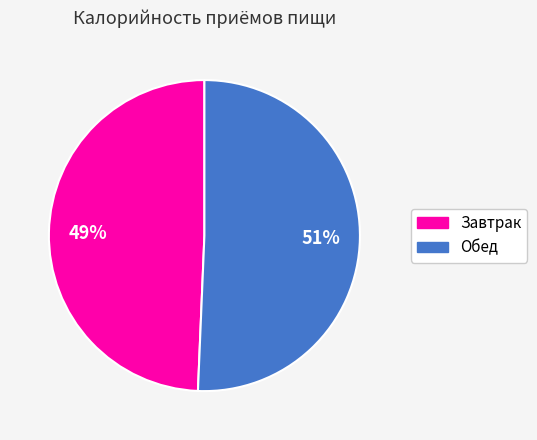

Does Завтрак account for over 50% of the chart?

No